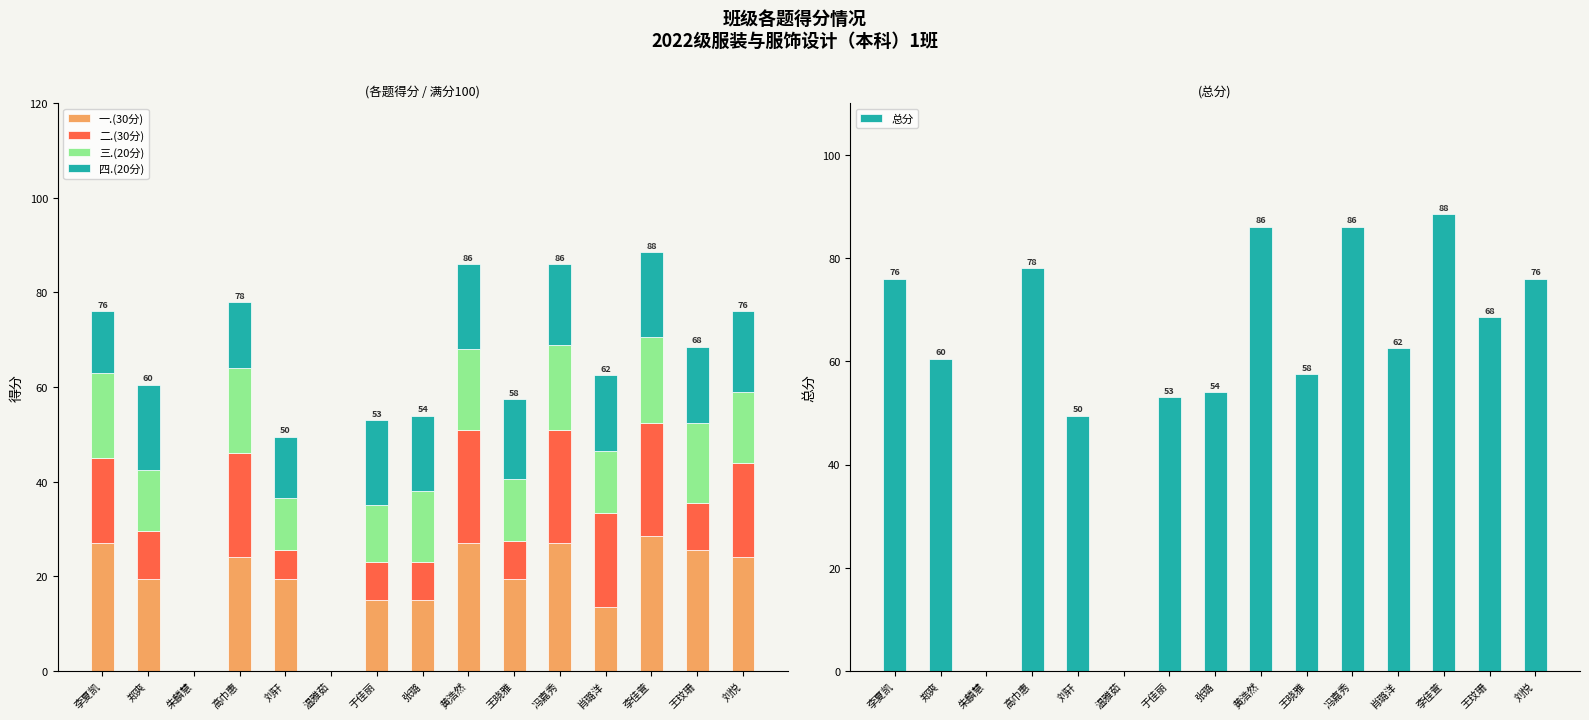

Reading left to right, transcribe all the data shown in this chart.

一.(30分): 27.0	19.5	0.0	24.0	19.5	0.0	15.0	15.0	27.0	19.5	27.0	13.5	28.5	25.5	24.0
二.(30分): 18.0	10.0	0.0	22.0	6.0	0.0	8.0	8.0	24.0	8.0	24.0	20.0	24.0	10.0	20.0
三.(20分): 18.0	13.0	0.0	18.0	11.0	0.0	12.0	15.0	17.0	13.0	18.0	13.0	18.0	17.0	15.0
四.(20分): 13.0	18.0	0.0	14.0	13.0	0.0	18.0	16.0	18.0	17.0	17.0	16.0	18.0	16.0	17.0
总分: 76.0	60.5	0.0	78.0	49.5	0.0	53.0	54.0	86.0	57.5	86.0	62.5	88.5	68.5	76.0